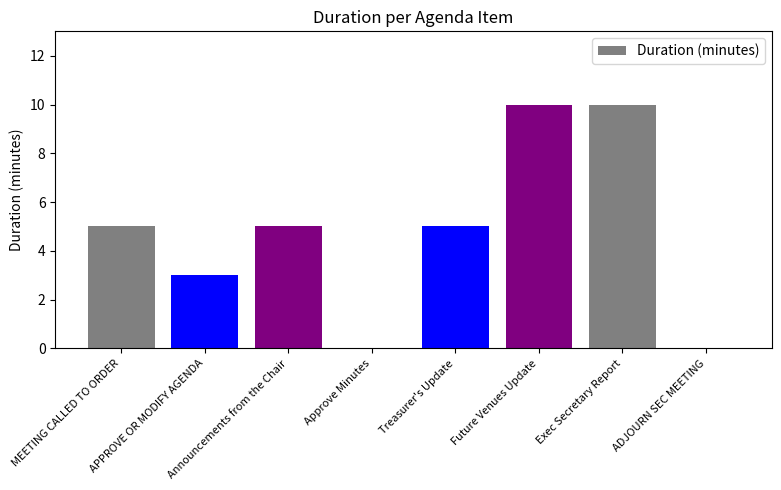

The value at Treasurer's Update is 5. True or false?

True